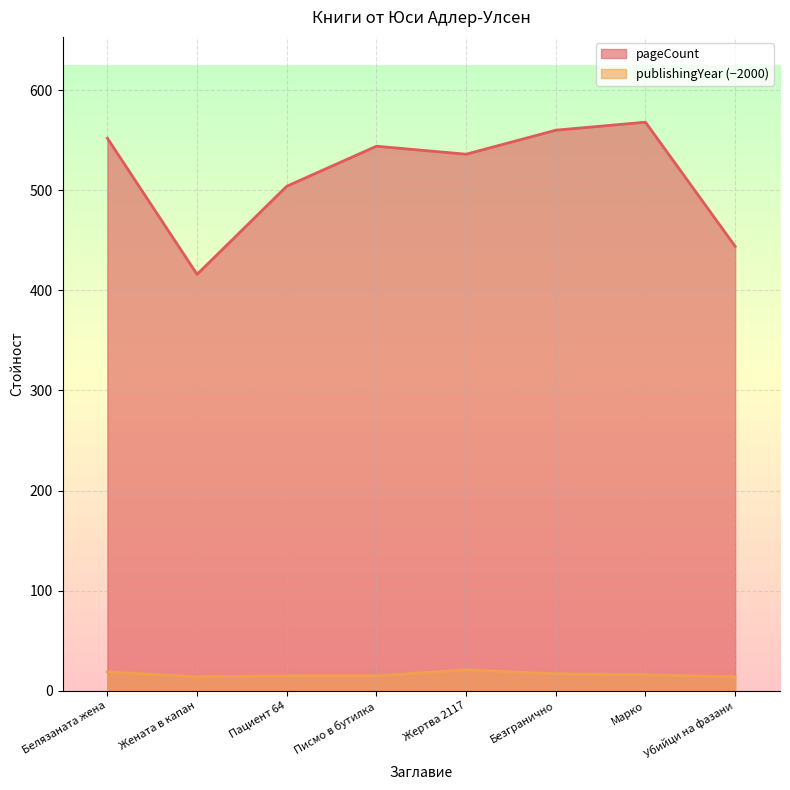

Where does the pageCount series first go above 544?

Белязаната жена